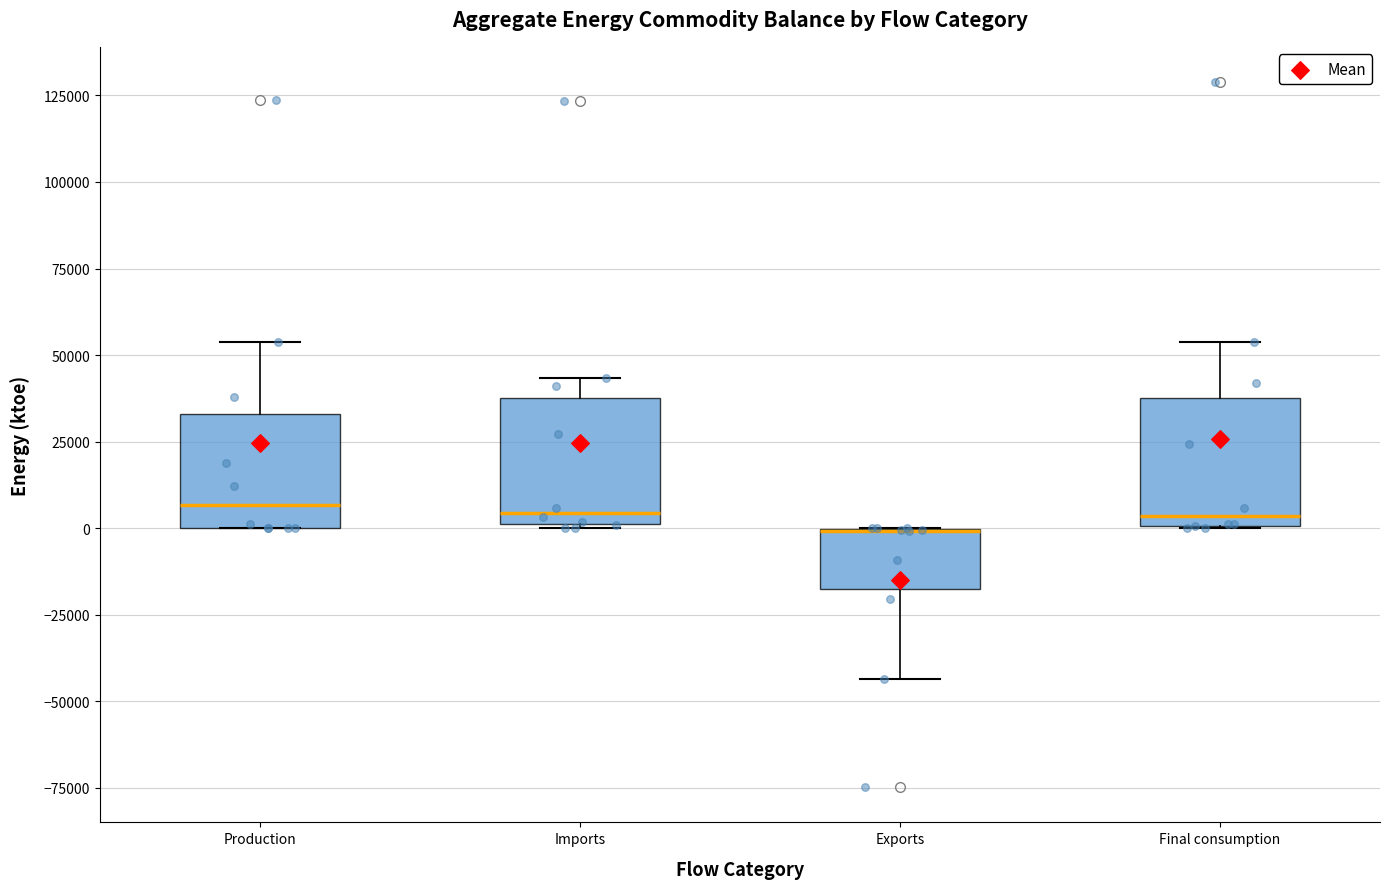

Reading left to right, transcribe this box plot: for each box, give where its median line is, the range the box spans, and where its two whiskers end, as read against the y-axis. The values are not printed on the chart, so give them approximately, as read against the axis.

Production: median 5000, box 0 to 35000, whiskers 0 to 55000
Imports: median 5000, box 0 to 40000, whiskers 0 to 45000
Exports: median 0 (drawn on the box's upper edge), box -20000 to 0, whiskers -45000 to 0
Final consumption: median 5000, box 0 to 40000, whiskers 0 to 55000